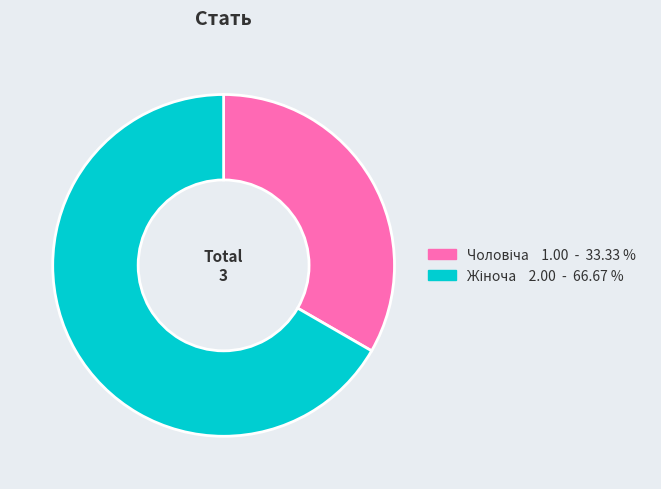

Is there any slice that represents more than half of the pie?

Yes